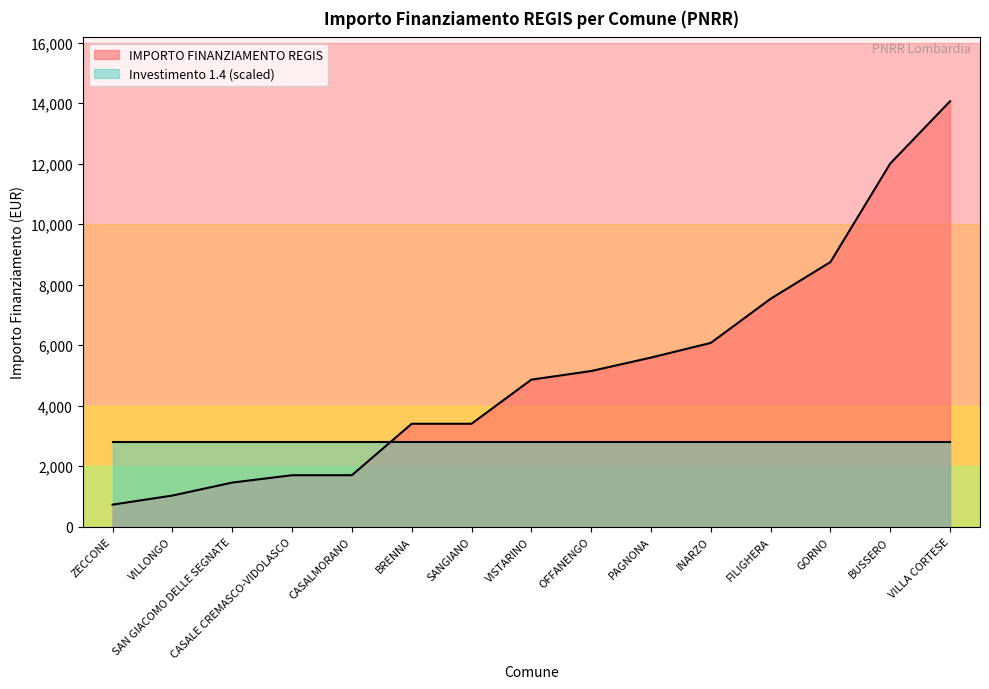

What position from the left is VILLA CORTESE?

15